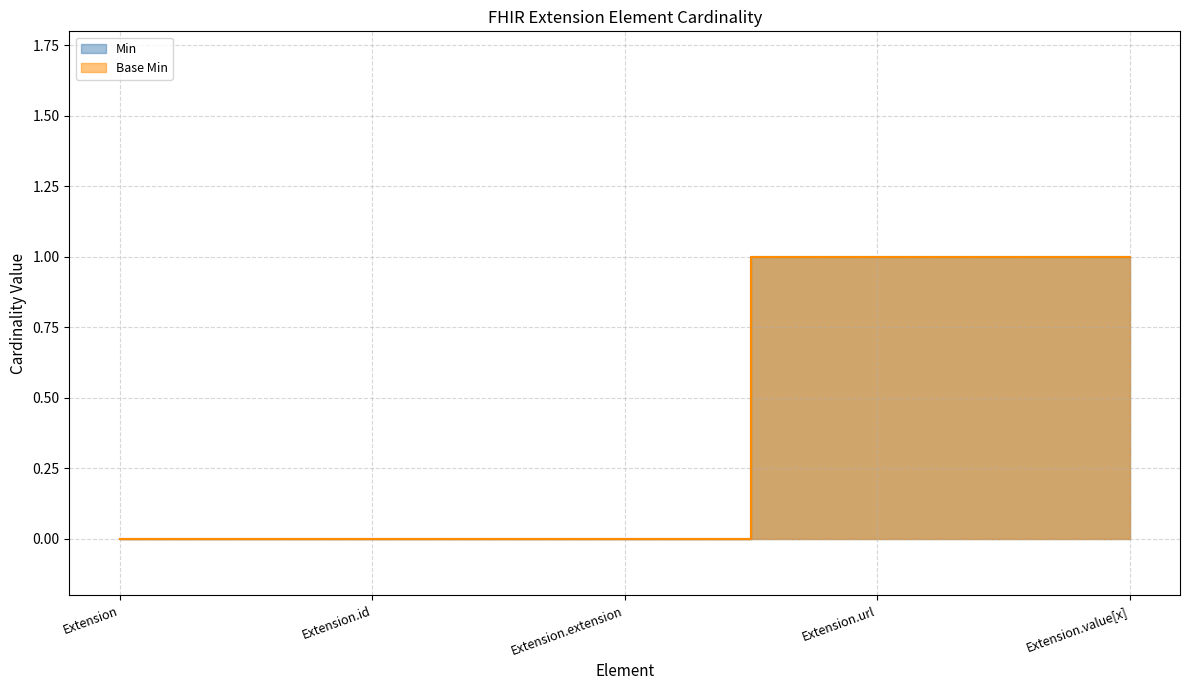

Count the Base Min values in the range 0 to 1.

5